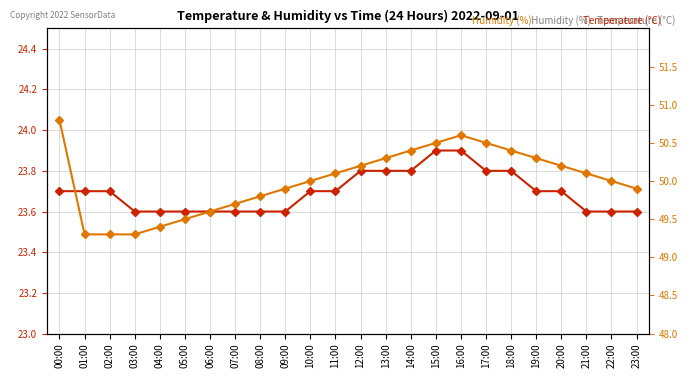

What is the maximum value shown in the chart?

50.8